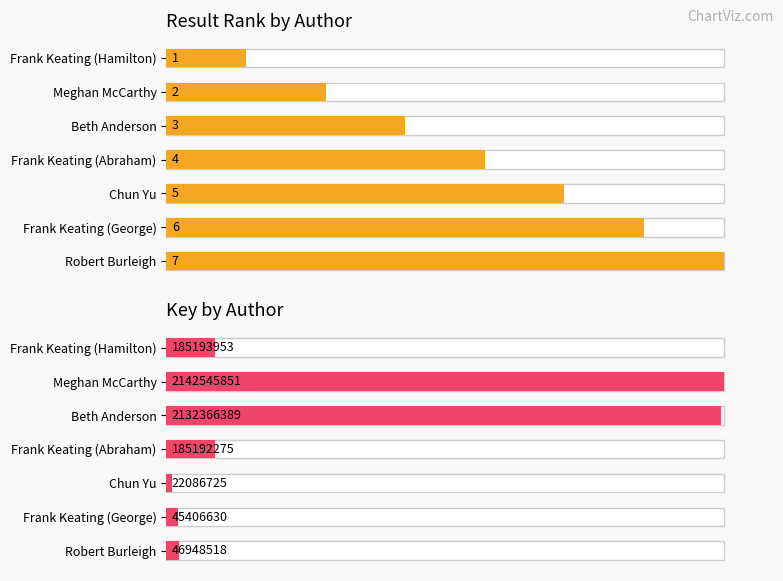

At Meghan McCarthy, list the series in order from smallest to largest.

Result Rank by Author, Key by Author